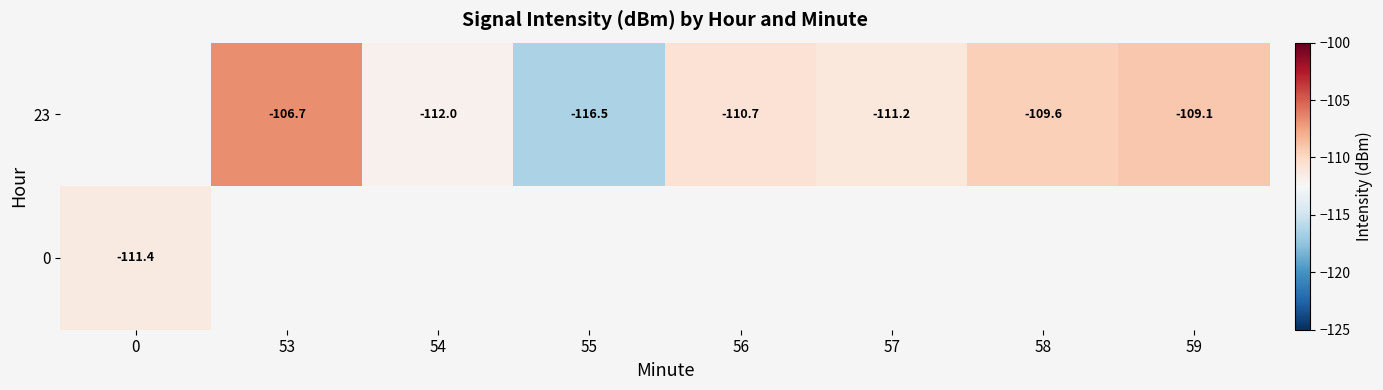

Is the value of 0 at 0 greater than the value of 23 at 53?

No